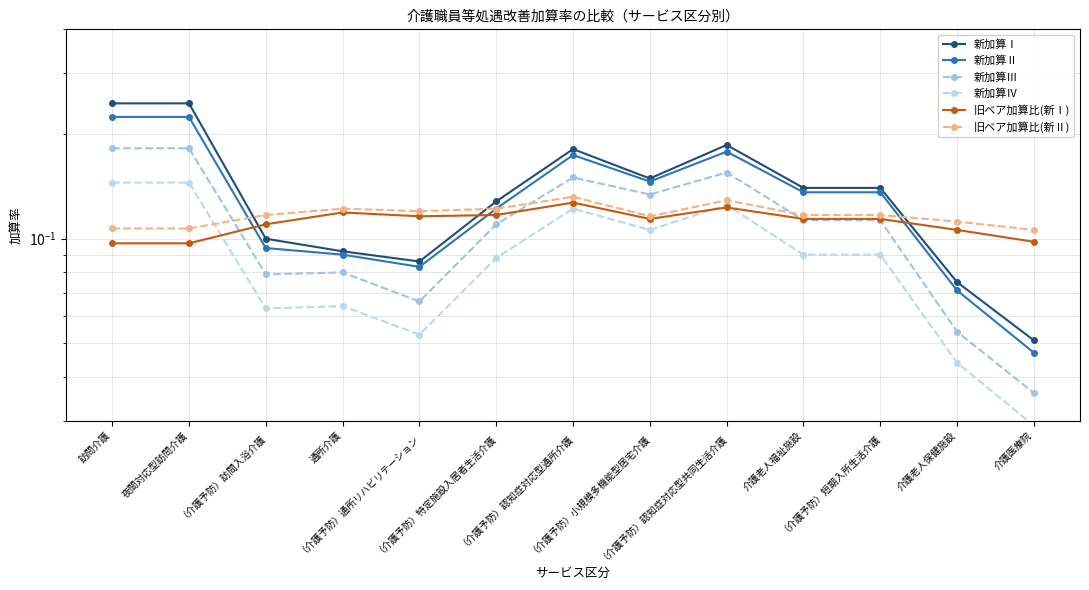

Reading left to right, transcribe all the data shown in this chart.

新加算Ⅰ: 訪問介護=0.2	夜間対応型訪問介護=0.2	（介護予防）訪問入浴介護=0.1	通所介護=0.1	（介護予防）通所リハビリテーション=0.1	（介護予防）特定施設入居者生活介護=0.1	（介護予防）認知症対応型通所介護=0.2	（介護予防）小規模多機能型居宅介護=0.1	（介護予防）認知症対応型共同生活介護=0.2	介護老人福祉施設=0.1	（介護予防）短期入所生活介護=0.1	介護老人保健施設=0.1	介護医療院=0.1
新加算Ⅱ: 訪問介護=0.2	夜間対応型訪問介護=0.2	（介護予防）訪問入浴介護=0.1	通所介護=0.1	（介護予防）通所リハビリテーション=0.1	（介護予防）特定施設入居者生活介護=0.1	（介護予防）認知症対応型通所介護=0.2	（介護予防）小規模多機能型居宅介護=0.1	（介護予防）認知症対応型共同生活介護=0.2	介護老人福祉施設=0.1	（介護予防）短期入所生活介護=0.1	介護老人保健施設=0.1	介護医療院=0.0
新加算Ⅲ: 訪問介護=0.2	夜間対応型訪問介護=0.2	（介護予防）訪問入浴介護=0.1	通所介護=0.1	（介護予防）通所リハビリテーション=0.1	（介護予防）特定施設入居者生活介護=0.1	（介護予防）認知症対応型通所介護=0.1	（介護予防）小規模多機能型居宅介護=0.1	（介護予防）認知症対応型共同生活介護=0.2	介護老人福祉施設=0.1	（介護予防）短期入所生活介護=0.1	介護老人保健施設=0.1	介護医療院=0.0
新加算Ⅳ: 訪問介護=0.1	夜間対応型訪問介護=0.1	（介護予防）訪問入浴介護=0.1	通所介護=0.1	（介護予防）通所リハビリテーション=0.1	（介護予防）特定施設入居者生活介護=0.1	（介護予防）認知症対応型通所介護=0.1	（介護予防）小規模多機能型居宅介護=0.1	（介護予防）認知症対応型共同生活介護=0.1	介護老人福祉施設=0.1	（介護予防）短期入所生活介護=0.1	介護老人保健施設=0.0	介護医療院=0.0
旧ベア加算比(新Ⅰ): 訪問介護=0.1	夜間対応型訪問介護=0.1	（介護予防）訪問入浴介護=0.1	通所介護=0.1	（介護予防）通所リハビリテーション=0.1	（介護予防）特定施設入居者生活介護=0.1	（介護予防）認知症対応型通所介護=0.1	（介護予防）小規模多機能型居宅介護=0.1	（介護予防）認知症対応型共同生活介護=0.1	介護老人福祉施設=0.1	（介護予防）短期入所生活介護=0.1	介護老人保健施設=0.1	介護医療院=0.1
旧ベア加算比(新Ⅱ): 訪問介護=0.1	夜間対応型訪問介護=0.1	（介護予防）訪問入浴介護=0.1	通所介護=0.1	（介護予防）通所リハビリテーション=0.1	（介護予防）特定施設入居者生活介護=0.1	（介護予防）認知症対応型通所介護=0.1	（介護予防）小規模多機能型居宅介護=0.1	（介護予防）認知症対応型共同生活介護=0.1	介護老人福祉施設=0.1	（介護予防）短期入所生活介護=0.1	介護老人保健施設=0.1	介護医療院=0.1